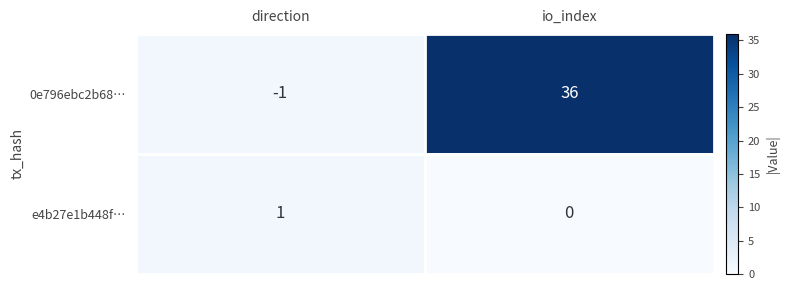

Which label corresponds to the smallest value in the chart?

direction